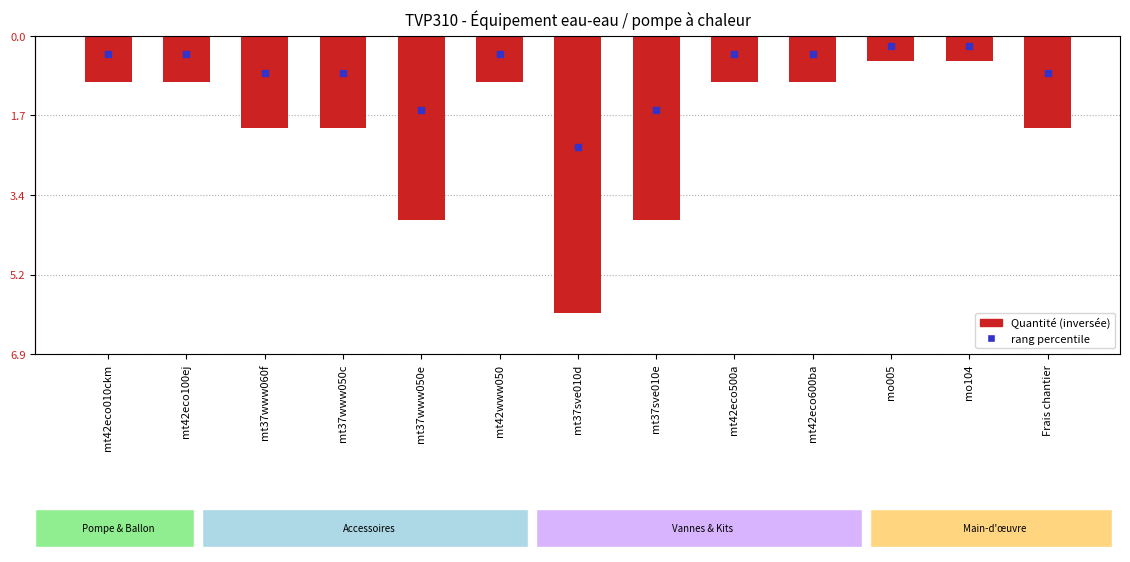

At which category does the chart reach its peak across all series?

mo005